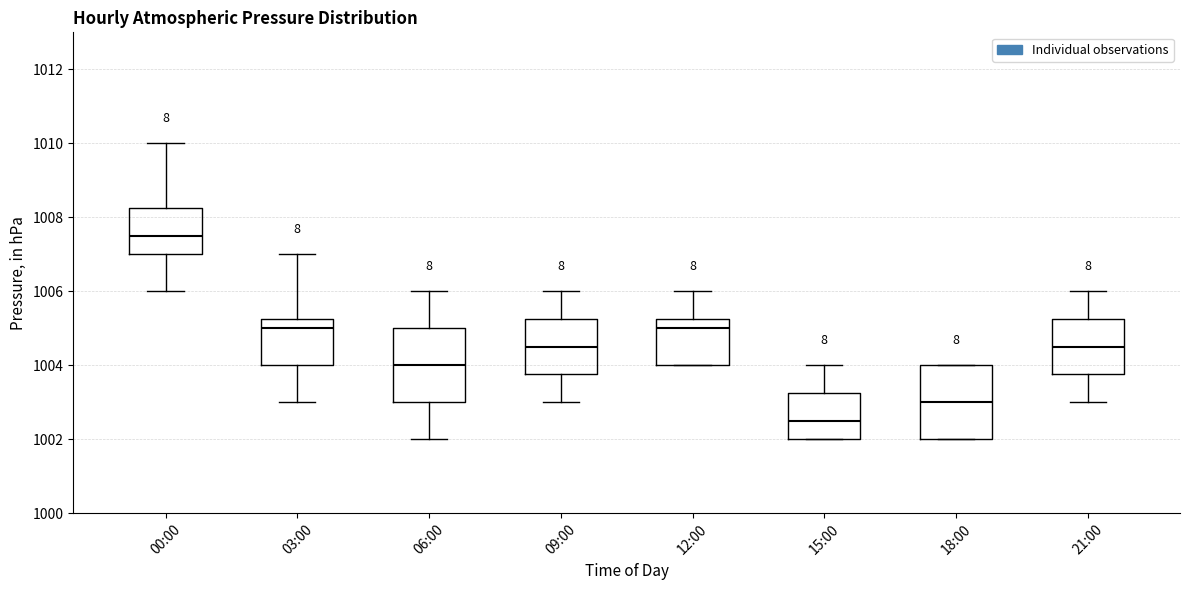

Reading left to right, transcribe this box plot: for each box, give where its median line is, the range the box spans, and where its two whiskers end, as read against the y-axis. The values are not printed on the chart, so give them approximately, as read against the axis.

00:00: median 1007.6, box 1007.0 to 1008.2, whiskers 1006.0 to 1010.0
03:00: median 1005.0, box 1004.0 to 1005.2, whiskers 1003.0 to 1007.0
06:00: median 1004.0, box 1003.0 to 1005.0, whiskers 1002.0 to 1006.0
09:00: median 1004.6, box 1003.8 to 1005.2, whiskers 1003.0 to 1006.0
12:00: median 1005.0, box 1004.0 to 1005.2, whiskers 1004.0 to 1006.0
15:00: median 1002.6, box 1002.0 to 1003.2, whiskers 1002.0 to 1004.0
18:00: median 1003.0, box 1002.0 to 1004.0, whiskers 1002.0 to 1004.0
21:00: median 1004.6, box 1003.8 to 1005.2, whiskers 1003.0 to 1006.0